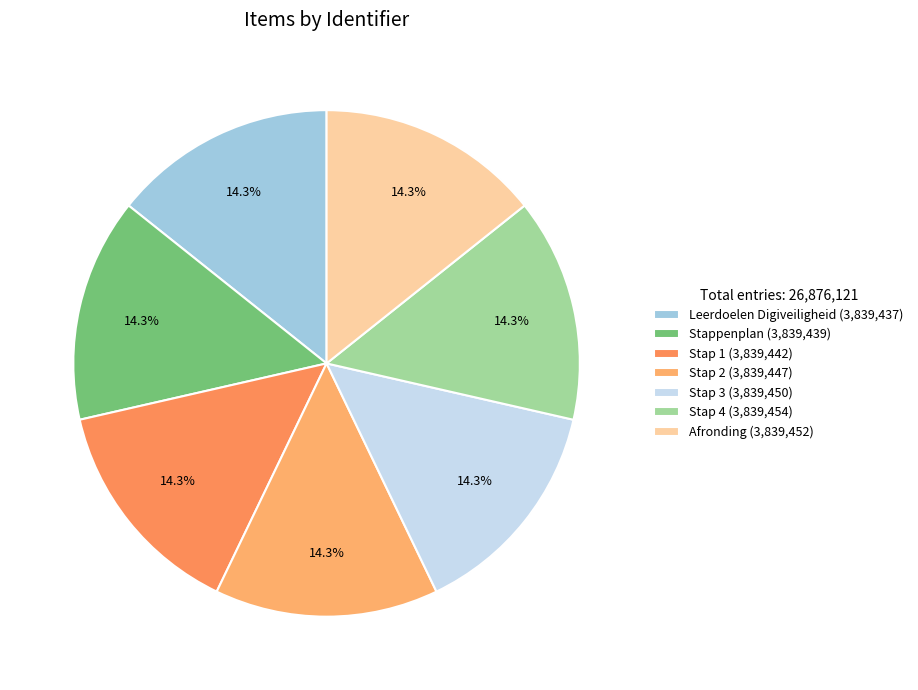

How many slices are in this pie chart?

7